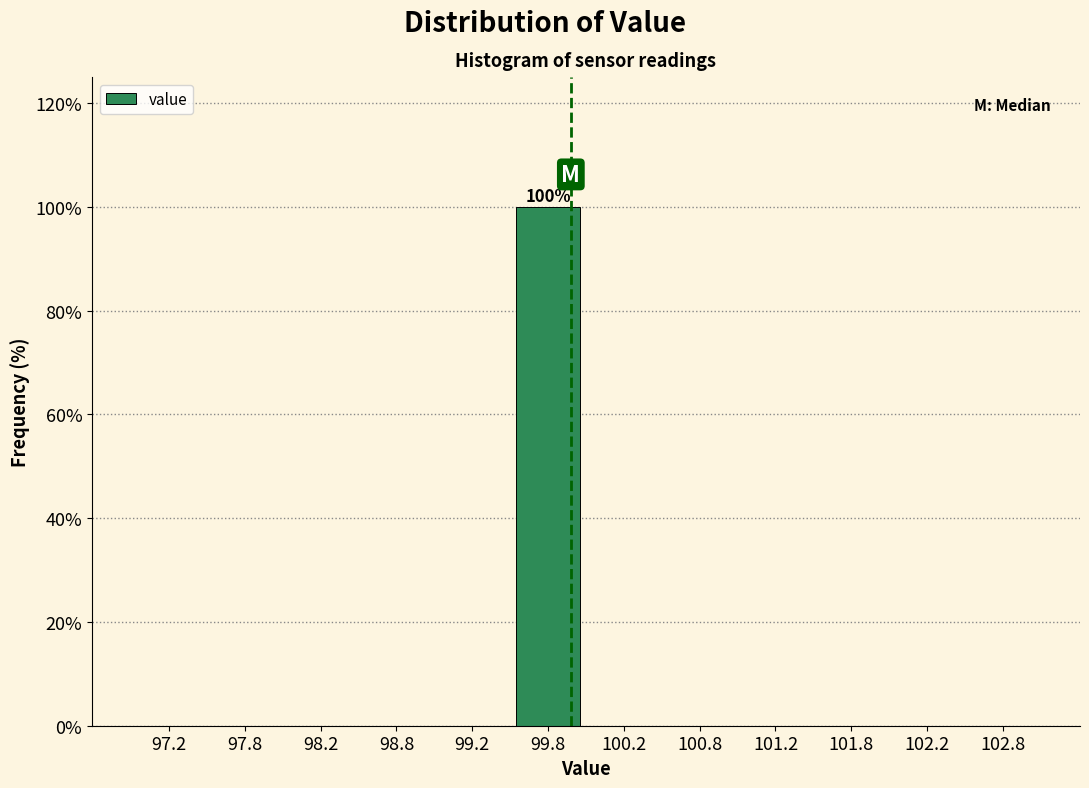

Over which range of the x-axis is the bar tallest?

99.5 to 100.0